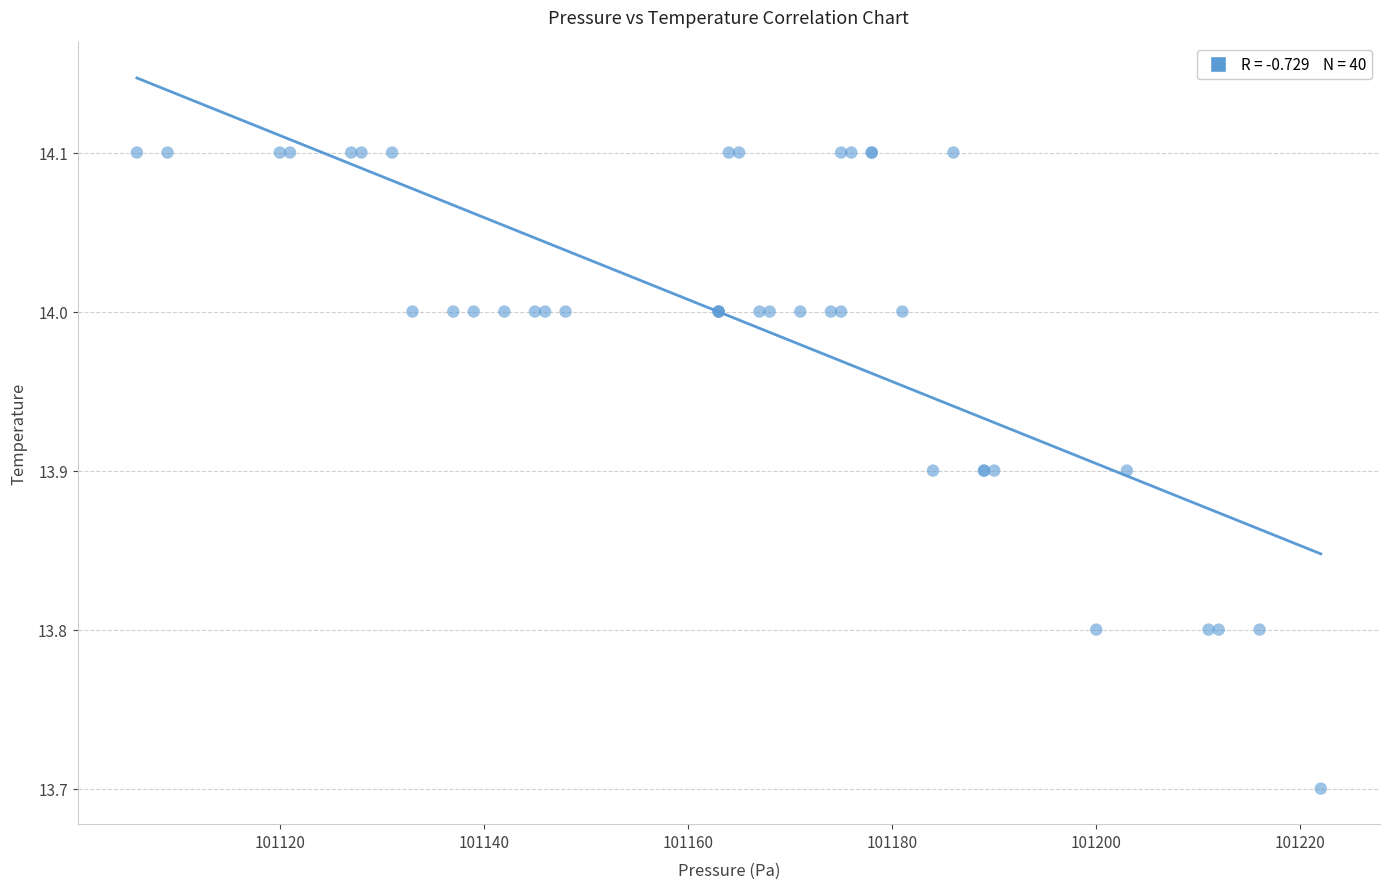

What Y value in the scatter plot is closest to 13?

13.7